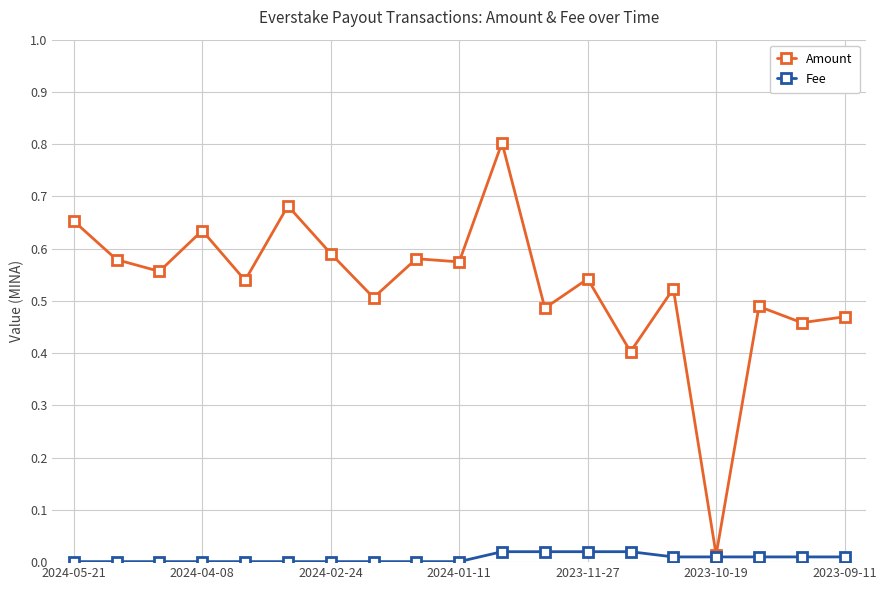

What is the highest value of the Amount series?

0.8